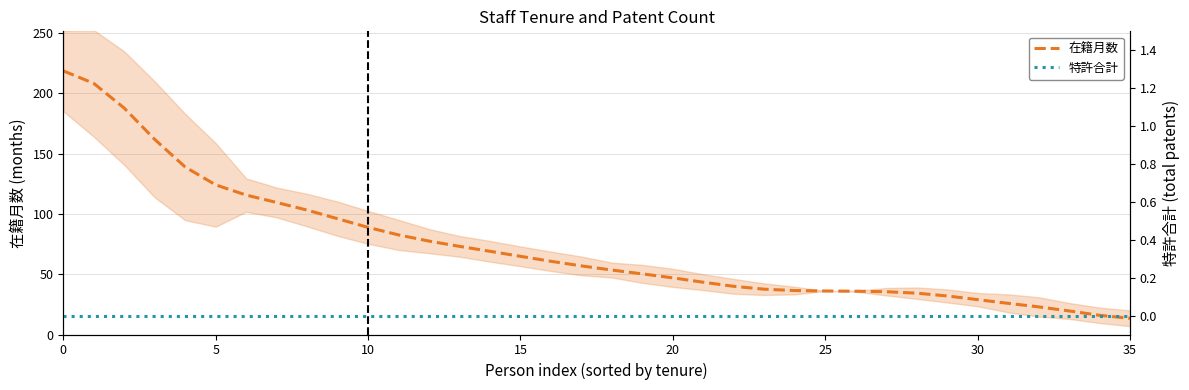

Does the chart display data point markers on the line(s)?

No